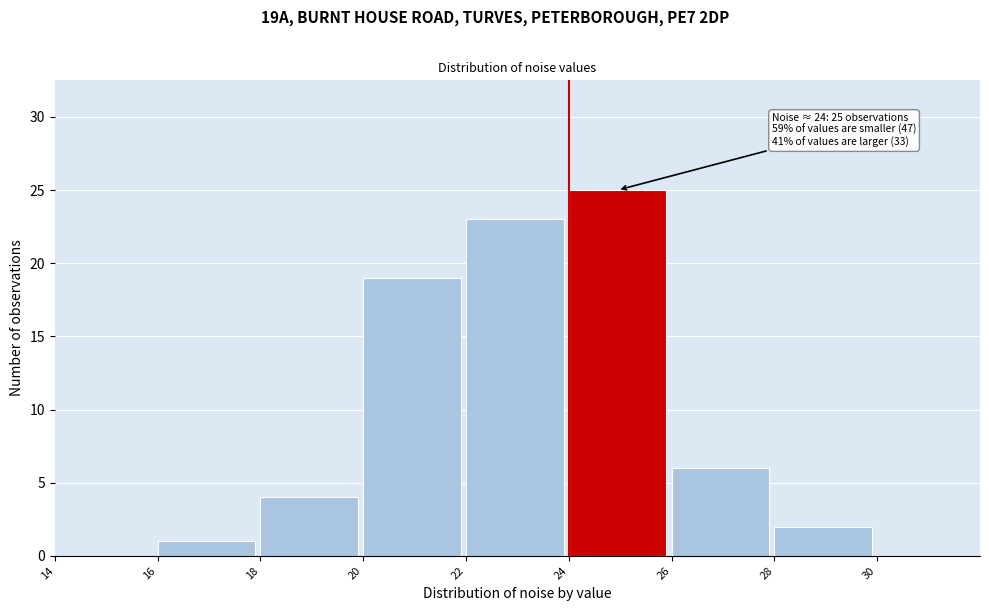

Over which range of the x-axis is the bar tallest?

24 to 26